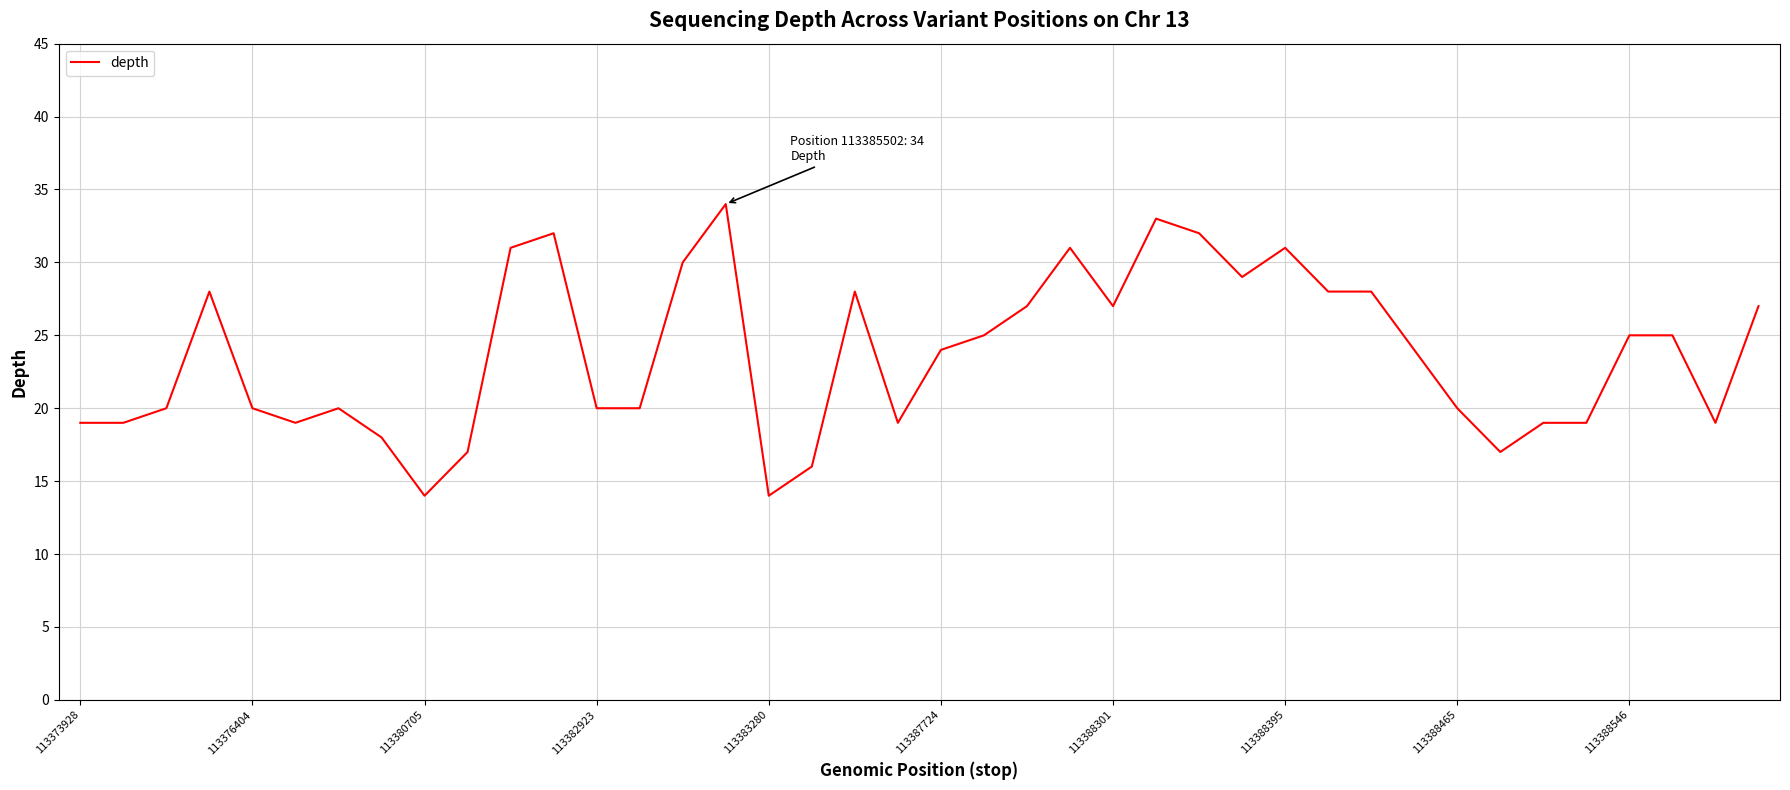

What is the difference between the maximum and minimum values?

20